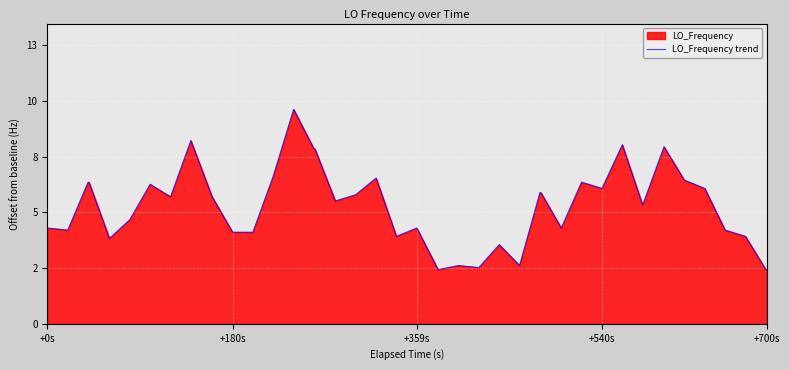

The value at 13 is 16.8. True or false?

False